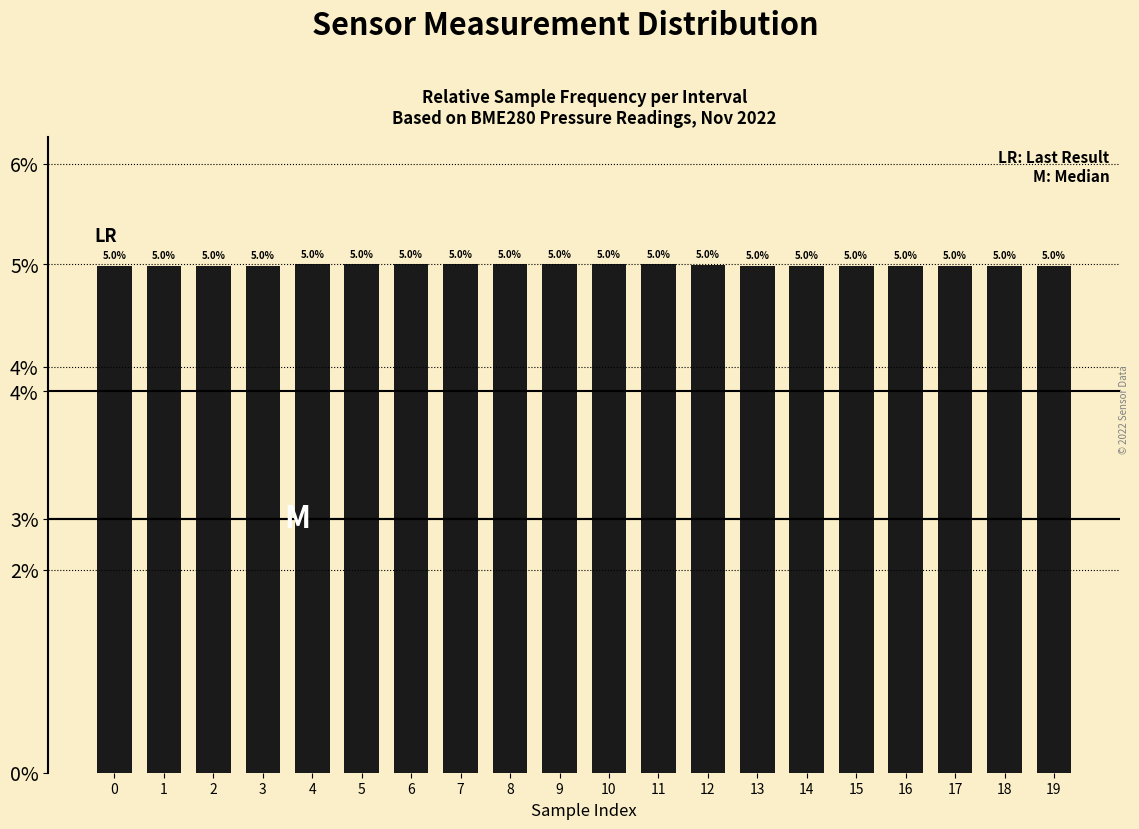

List the labels in order of value, largest first.

4, 10, 7, 8, 6, 11, 5, 9, 12, 3, 14, 2, 0, 17, 18, 19, 1, 13, 16, 15